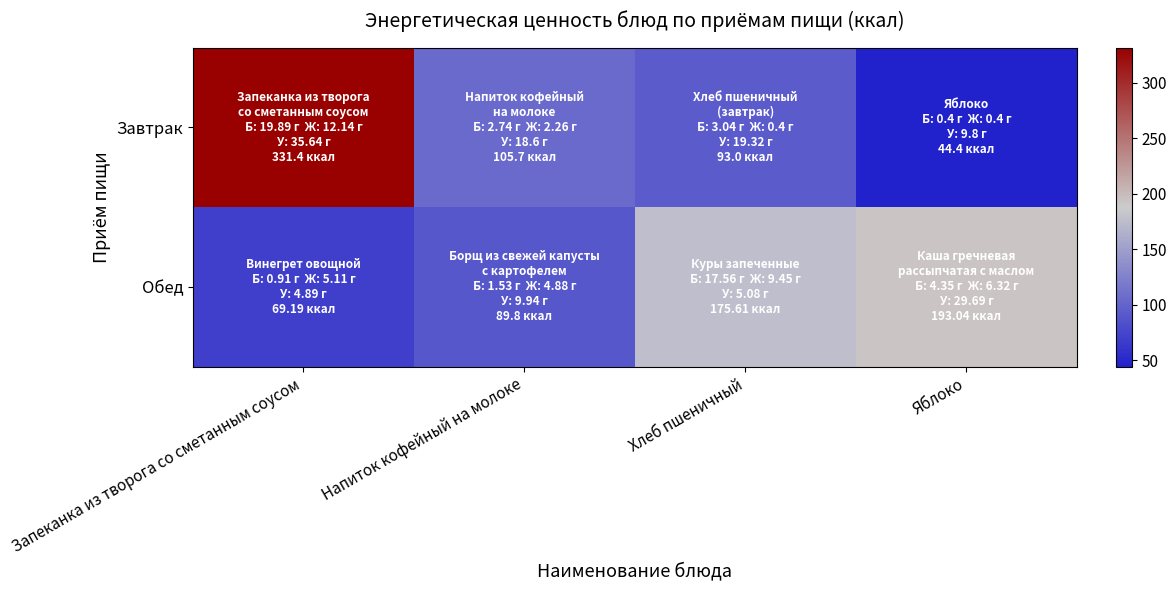

Reading left to right, extract all data points from this chart.

Завтрак: Запеканка из творога со сметанным соусом=331.4	Напиток кофейный на молоке=105.7	Хлеб пшеничный=93.0	Яблоко=44.4
Обед: Запеканка из творога со сметанным соусом=69.2	Напиток кофейный на молоке=89.8	Хлеб пшеничный=175.6	Яблоко=193.0